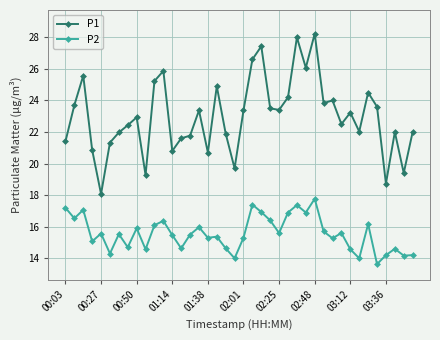

Which series has the largest total across all categories?

P1